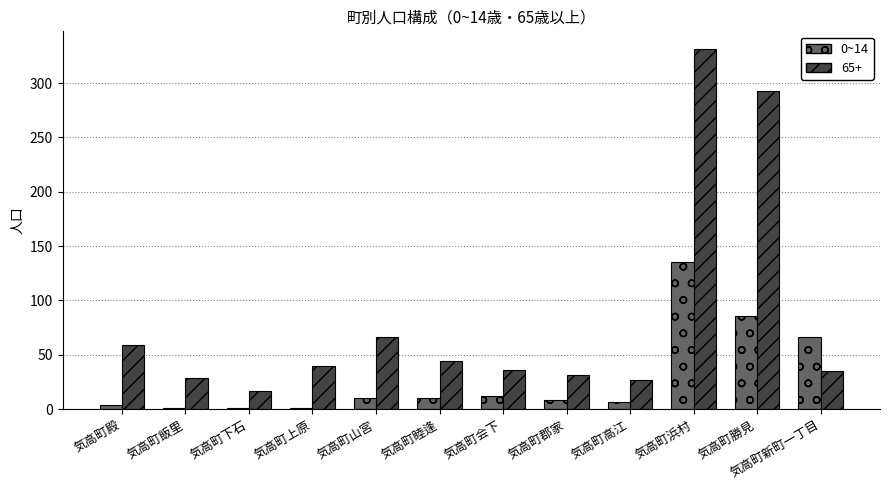

The 65+ series shows 66 at 気高町山宮. True or false?

True